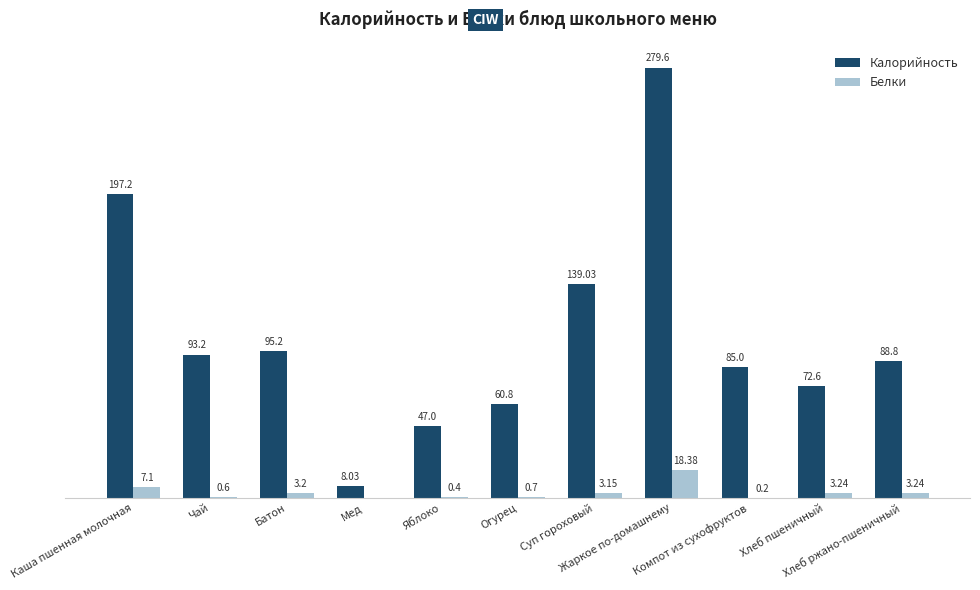

Which series has the largest total across all categories?

Калорийность